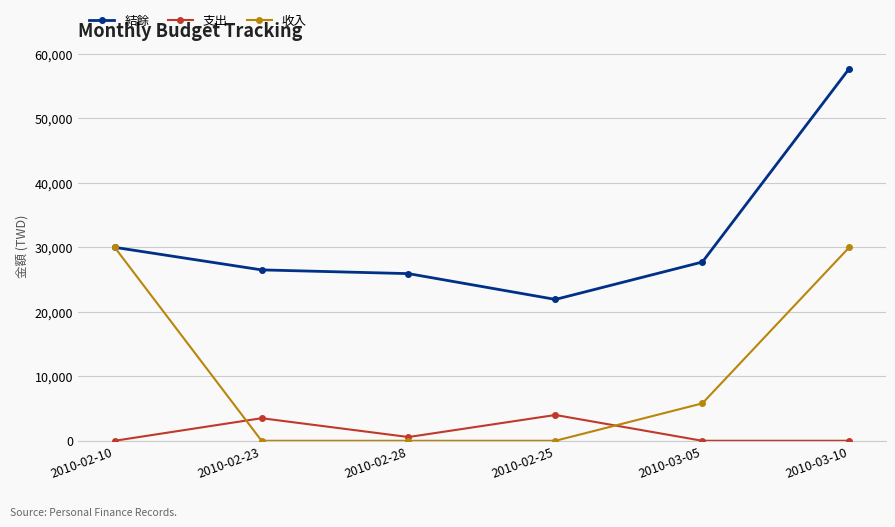

List the labels in order of 結餘 value, smallest first.

2010-02-25, 2010-02-28, 2010-02-23, 2010-03-05, 2010-02-10, 2010-03-10